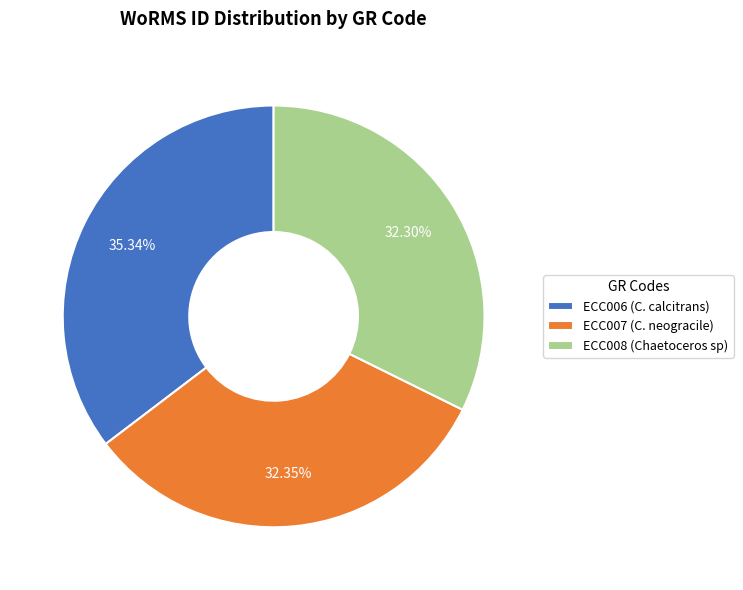

Does any single category account for the majority?

No